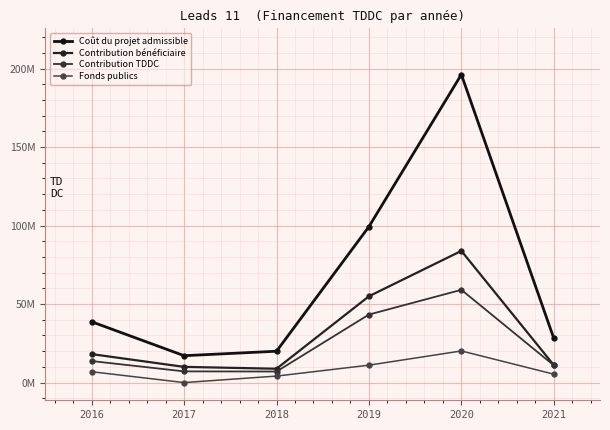

List the series in order of their peak value, highest first.

Coût du projet admissible, Contribution bénéficiaire, Contribution TDDC, Fonds publics